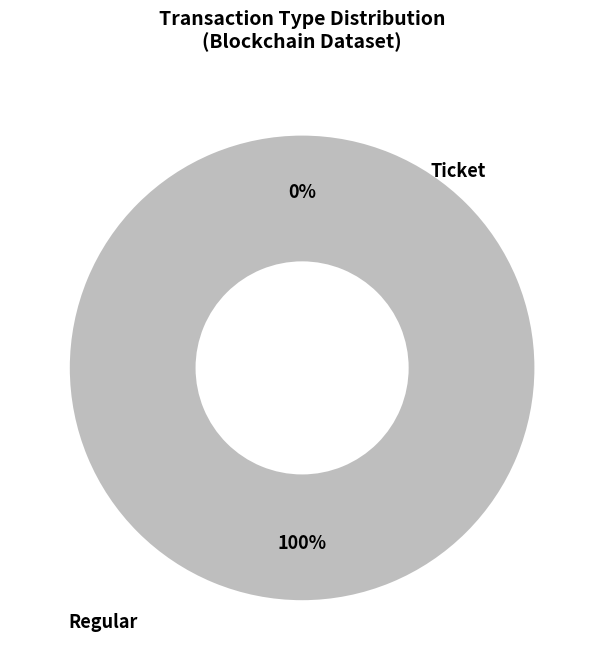

To the nearest percent, what is the difference between the largest and smallest slice percentages?

100%